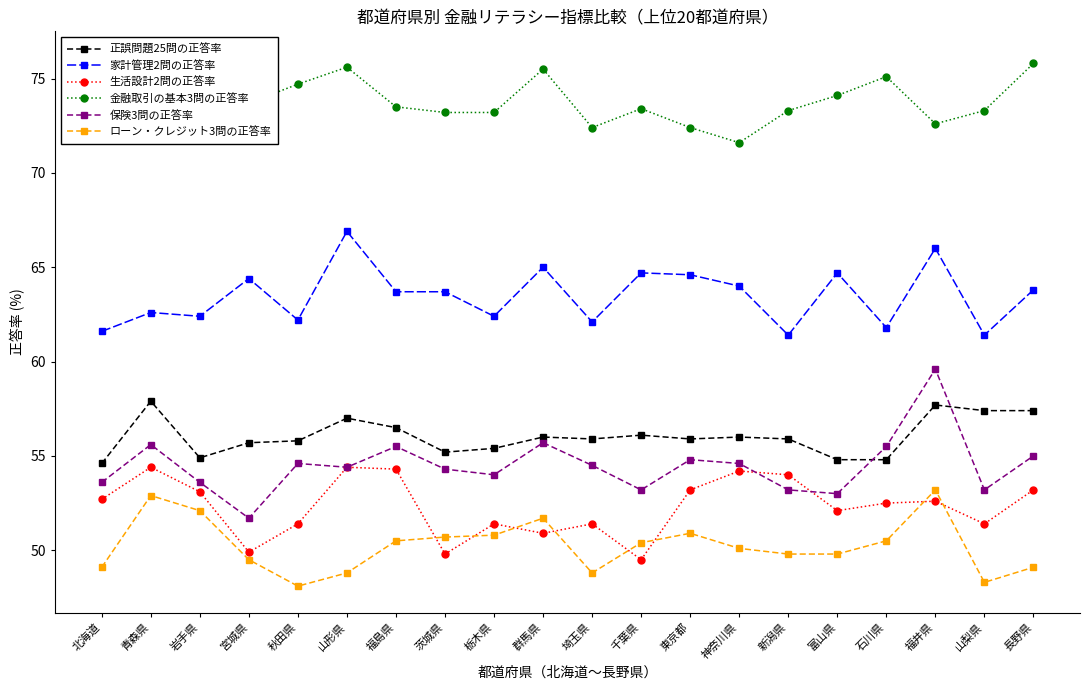

Is the value of 保険3問の正答率 at 茨城県 greater than the value of 生活設計2問の正答率 at 神奈川県?

Yes